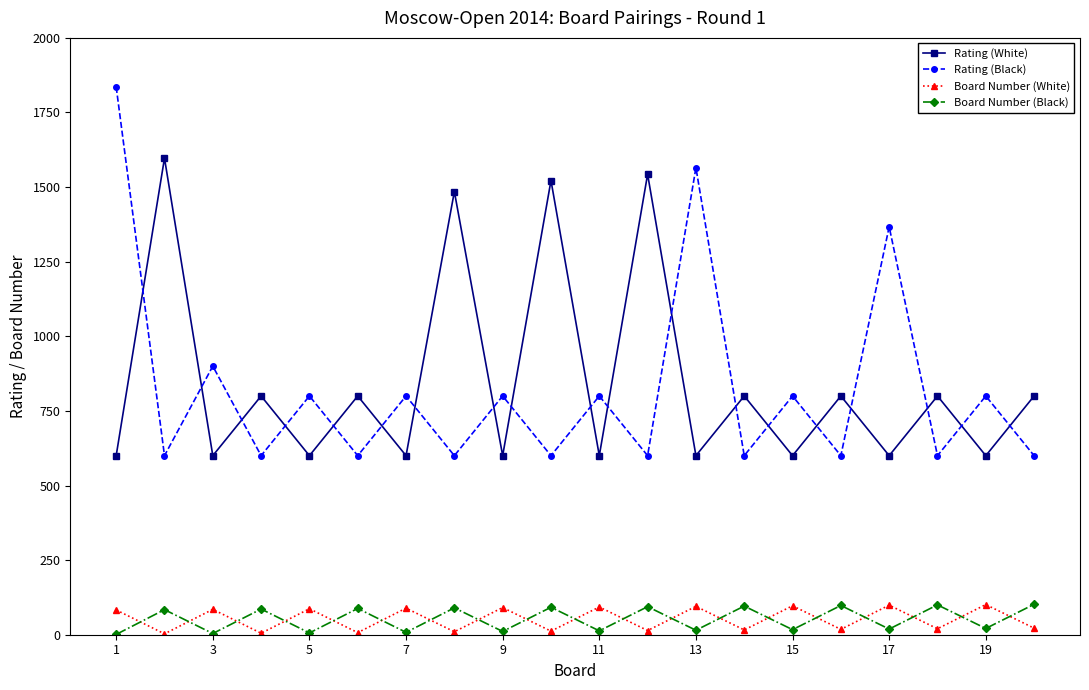

What is the greatest value displayed?

1836